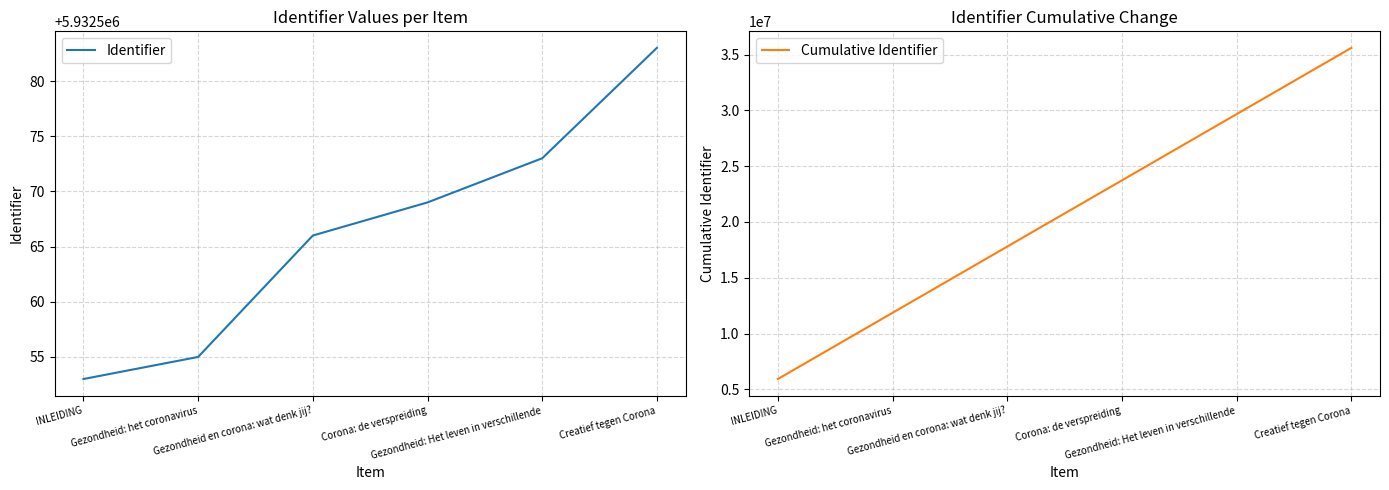

At how many categories does at least one series exceed 31456075?

1